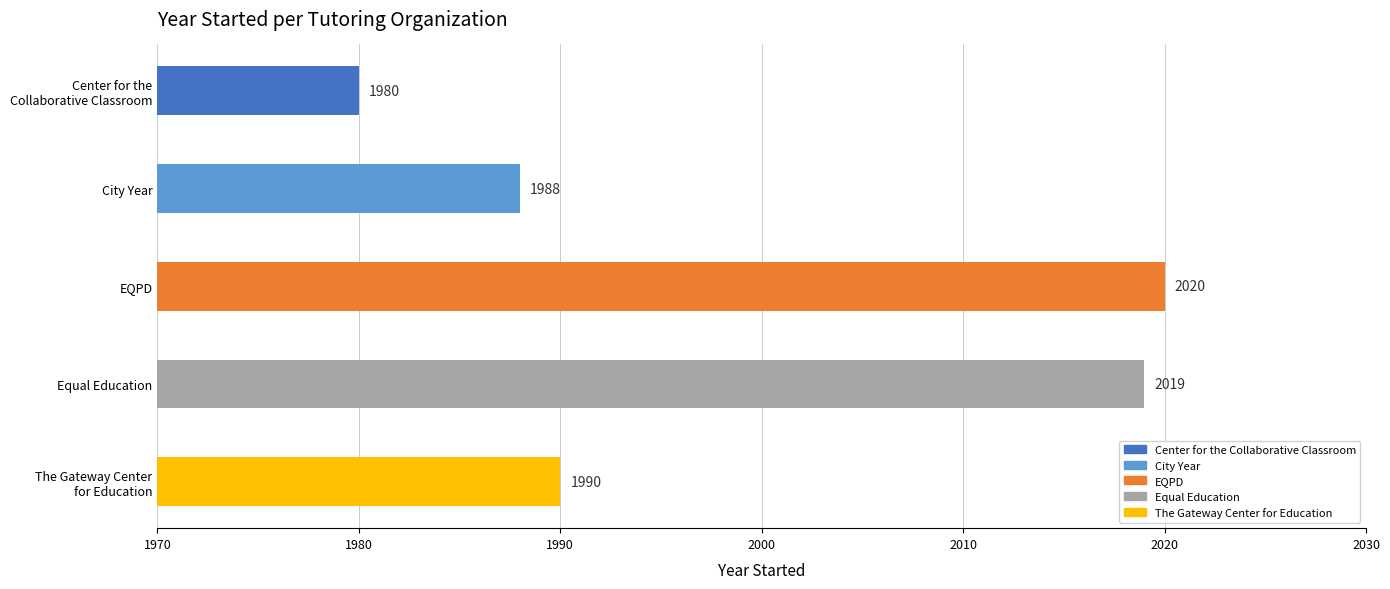

Approximately how many times larger is the value at Equal Education compared to City Year?

1.0